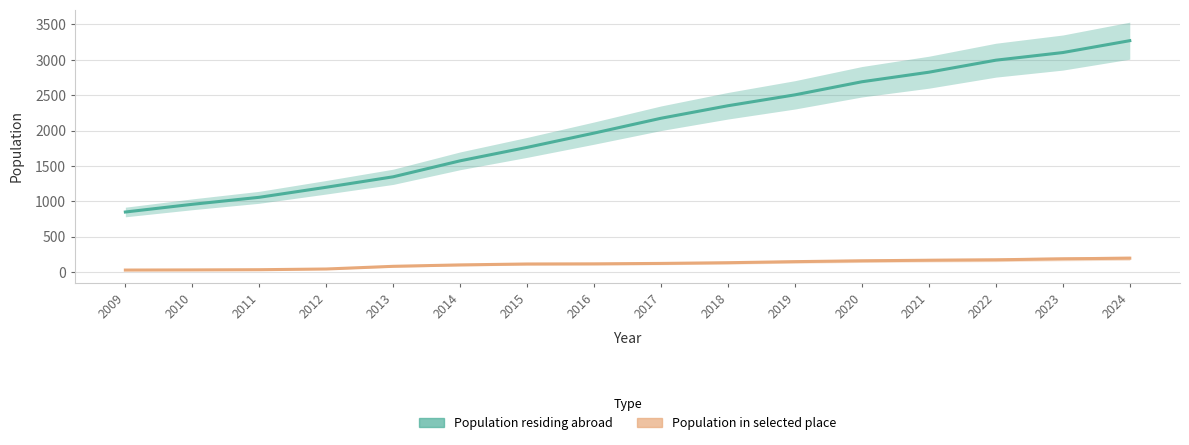

At how many categories does at least one series exceed 489?

16